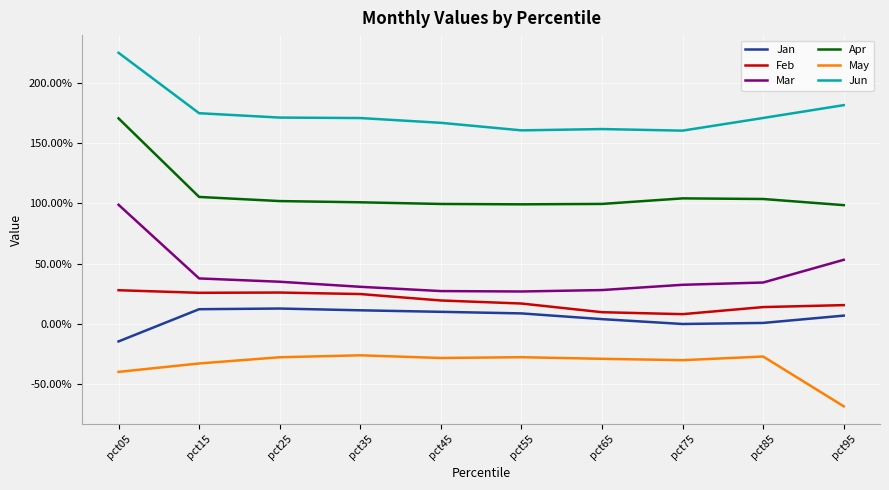

The value of Jun at pct15 is 1.7. True or false?

True